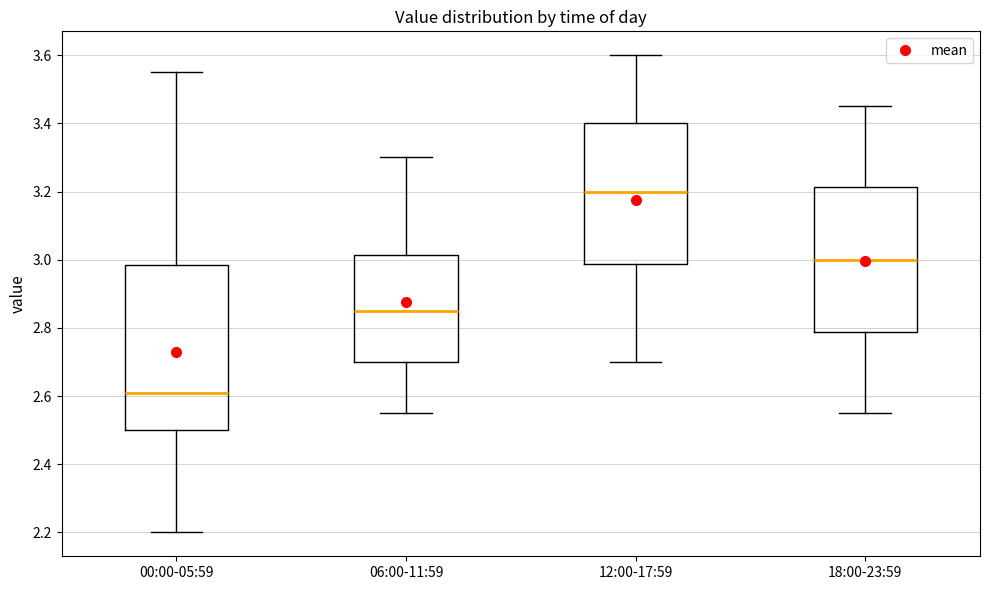

Which box has the lowest median line?

00:00-05:59